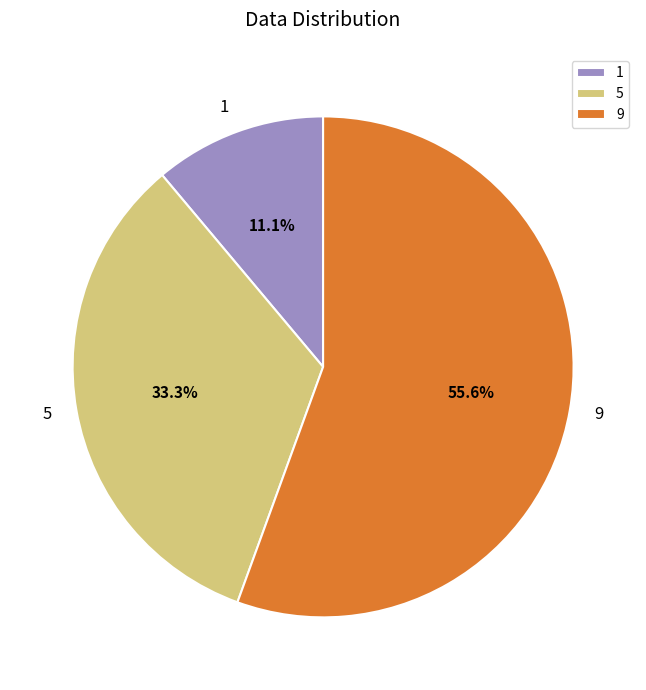

Is the sum of 1 and 5 greater than half?

No